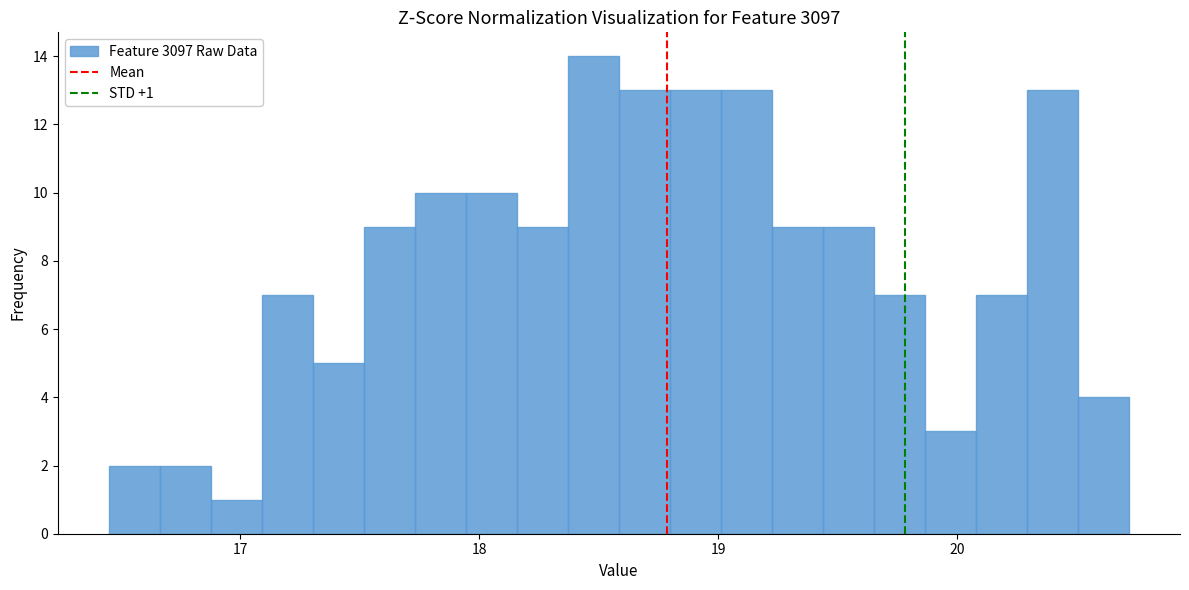

Around what value on the x-axis is the tallest bar? Give the approximate position of its centre, as read against the axis.

18.5